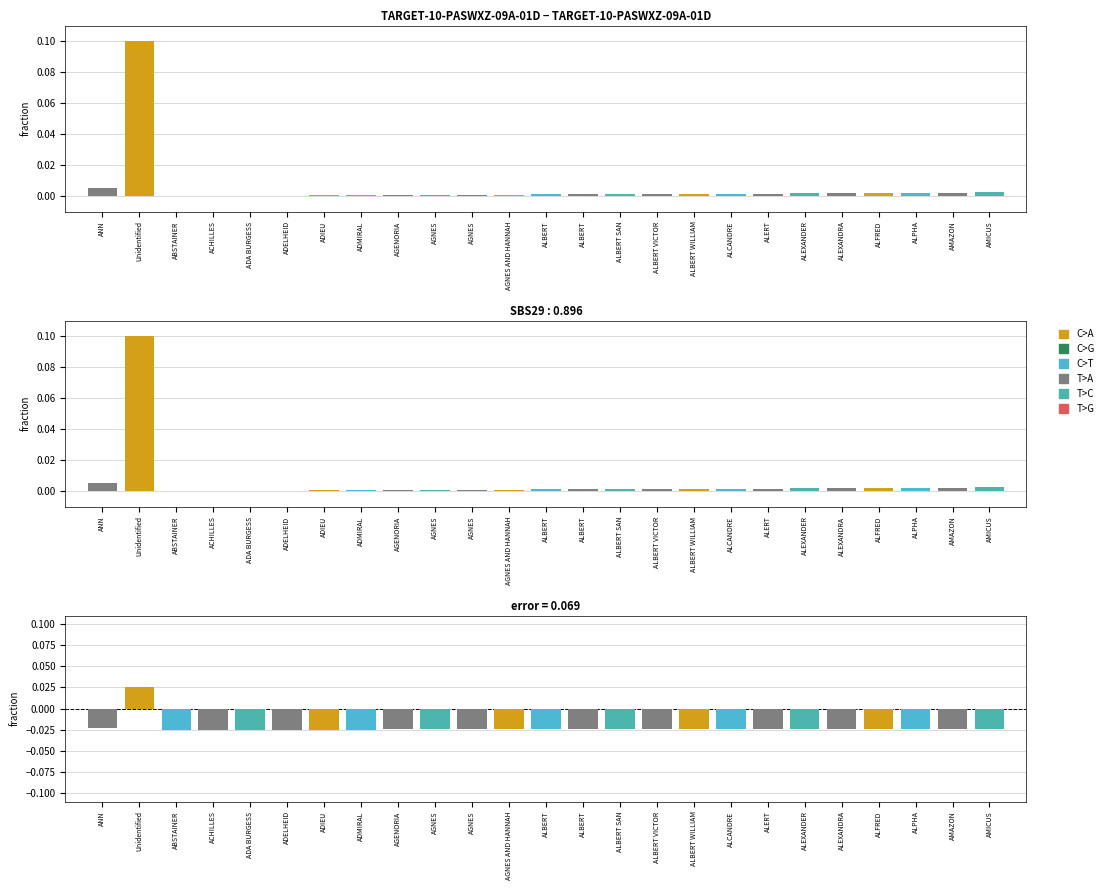

At which category does the chart reach its peak across all series?

Unidentified